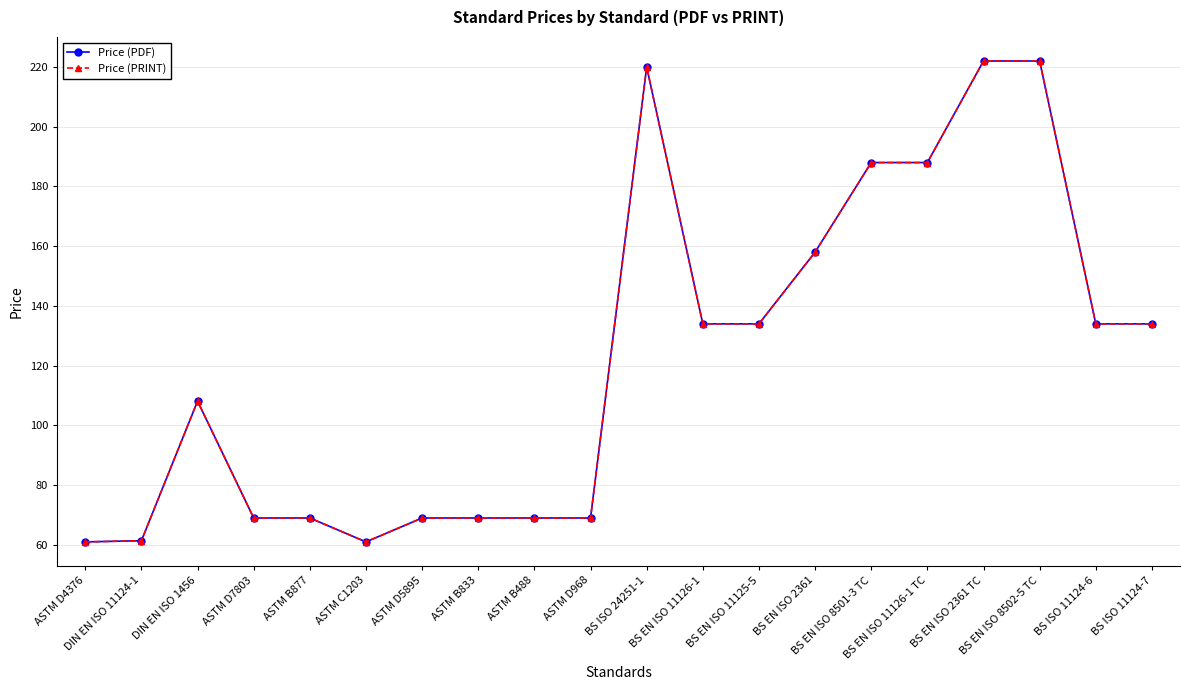

Where is Price (PRINT) nearest to the value 141?

BS EN ISO 11126-1